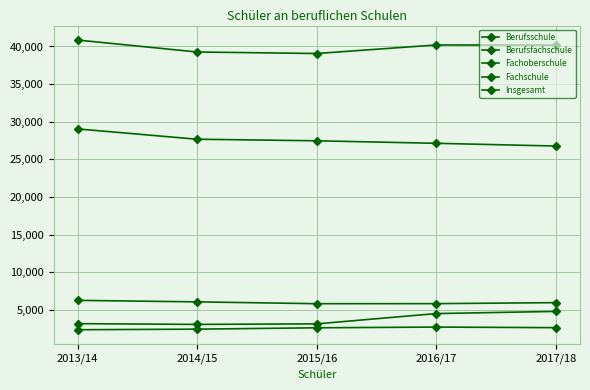

What position from the left is 2014/15?

2